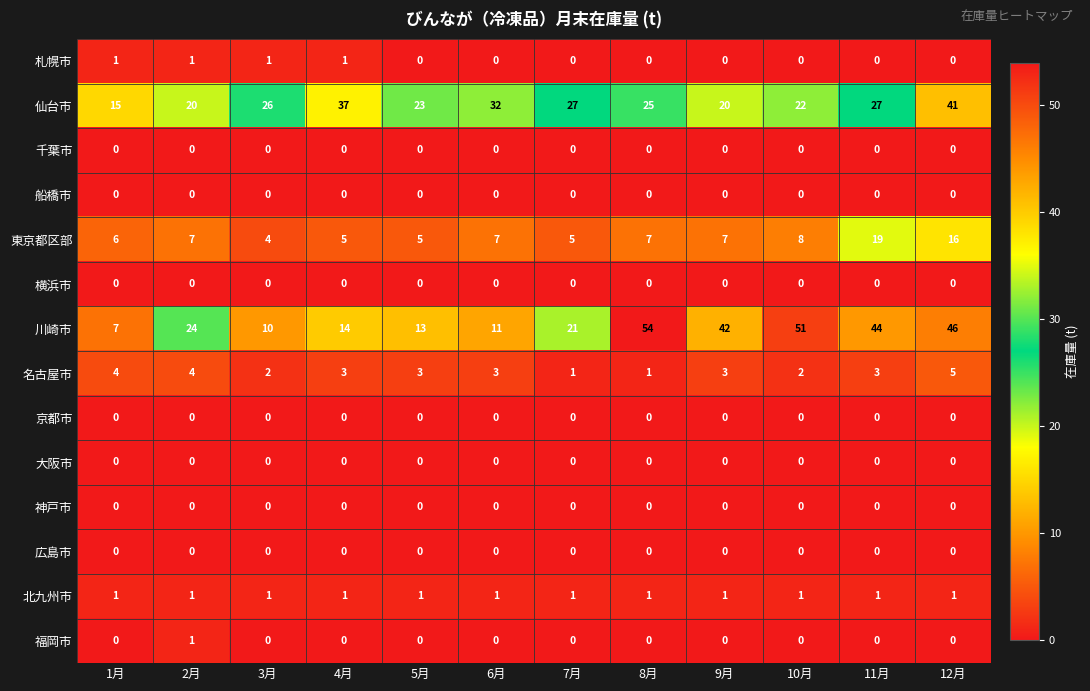

Between 4月 and 5月, which series saw the biggest shift?

仙台市